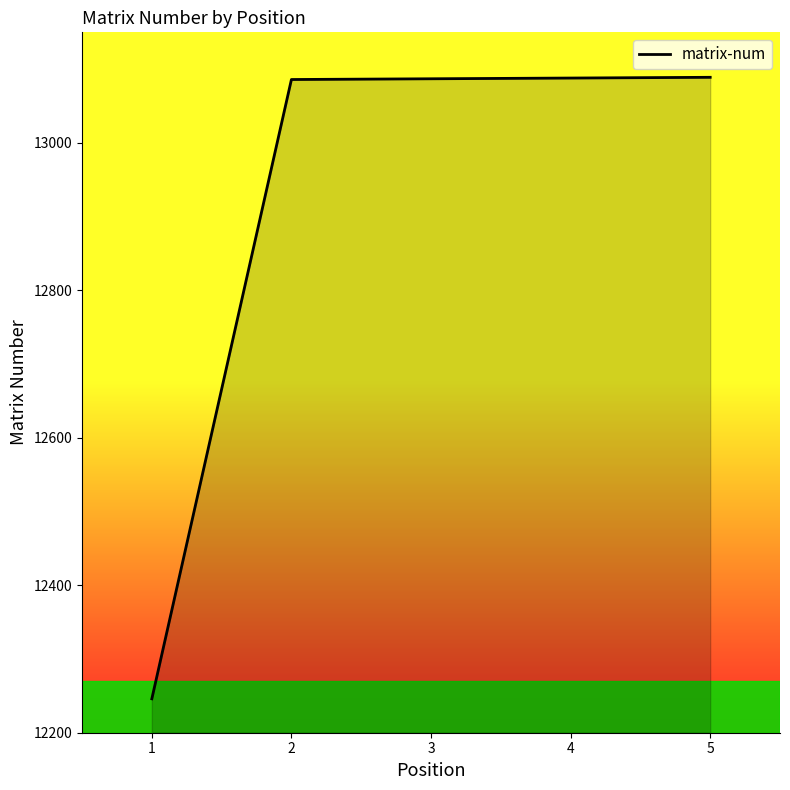

What is the approximate value at 1?

12246